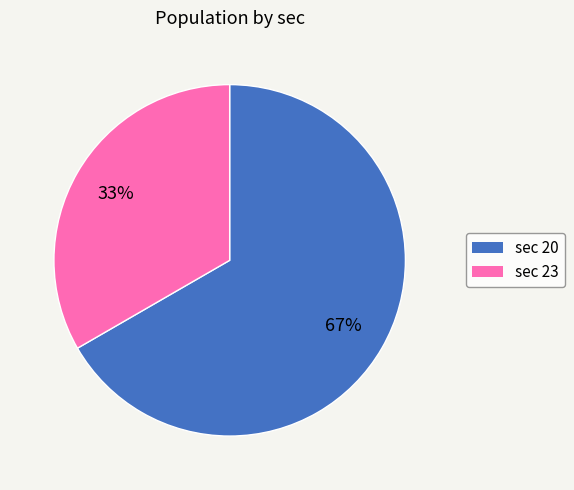

Is the sum of sec 20 and sec 23 greater than half?

Yes